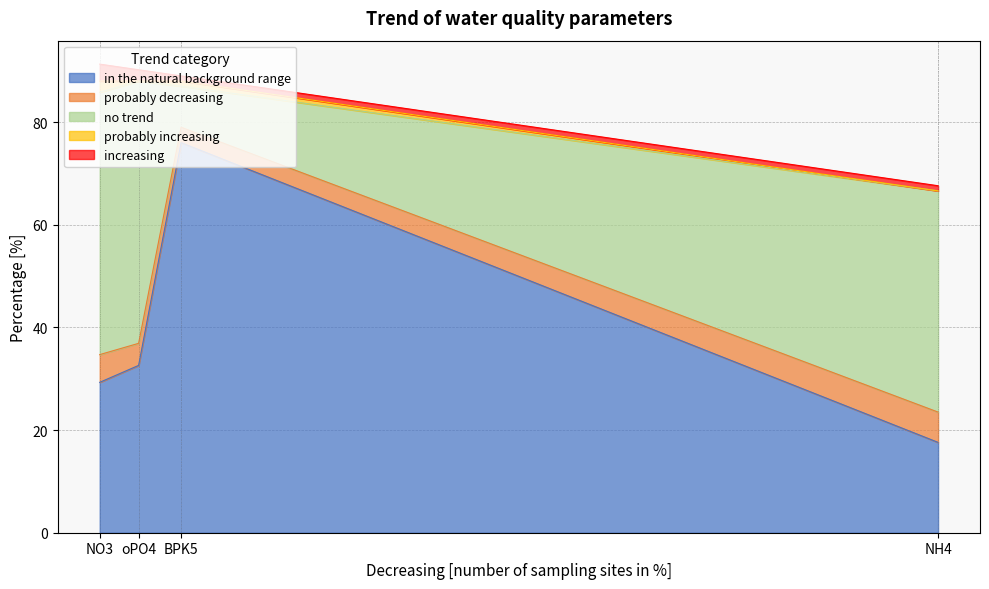

The value of in the natural background range at oPO4 is 12.9. True or false?

False